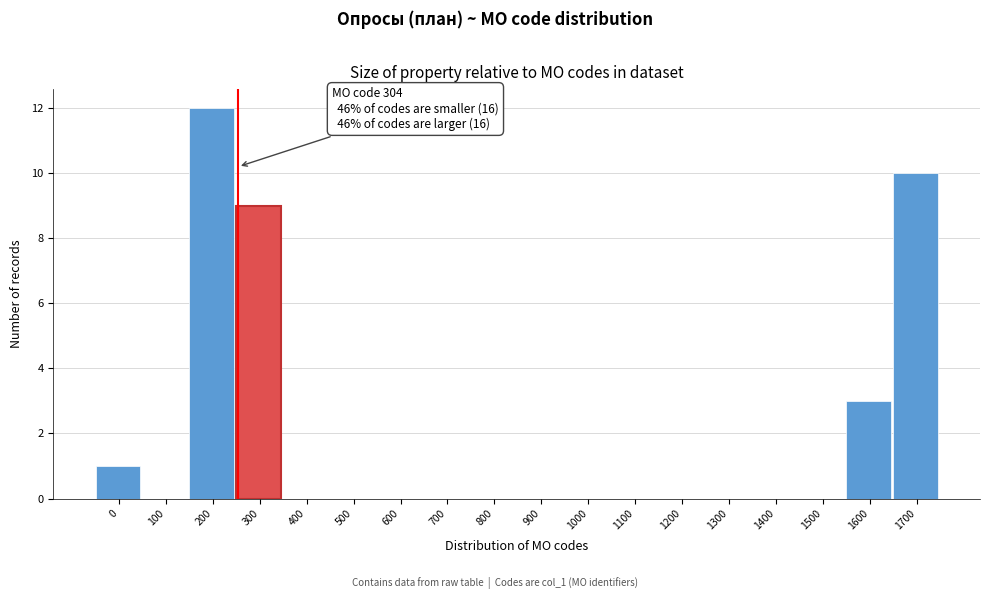

Reading right to left, list all the values displayed in this chart.

1700=10	1600=3	1500=0	1400=0	1300=0	1200=0	1100=0	1000=0	900=0	800=0	700=0	600=0	500=0	400=0	300=9	200=12	100=0	0=1